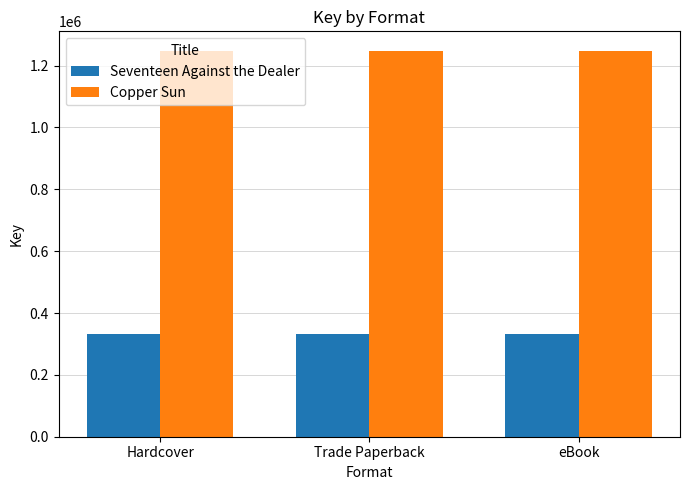

Are the bars horizontal?

No